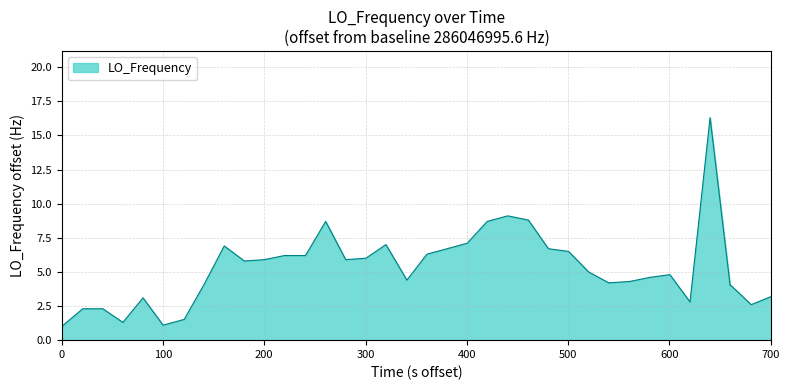

What is the greatest value displayed?

16.3